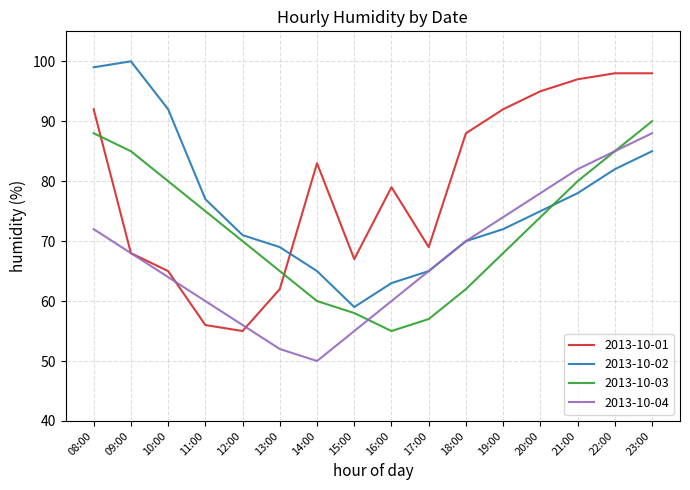

Reading left to right, extract all data points from this chart.

2013-10-01: 92	68	65	56	55	62	83	67	79	69	88	92	95	97	98	98
2013-10-02: 99	100	92	77	71	69	65	59	63	65	70	72	75	78	82	85
2013-10-03: 88	85	80	75	70	65	60	58	55	57	62	68	74	80	85	90
2013-10-04: 72	68	64	60	56	52	50	55	60	65	70	74	78	82	85	88